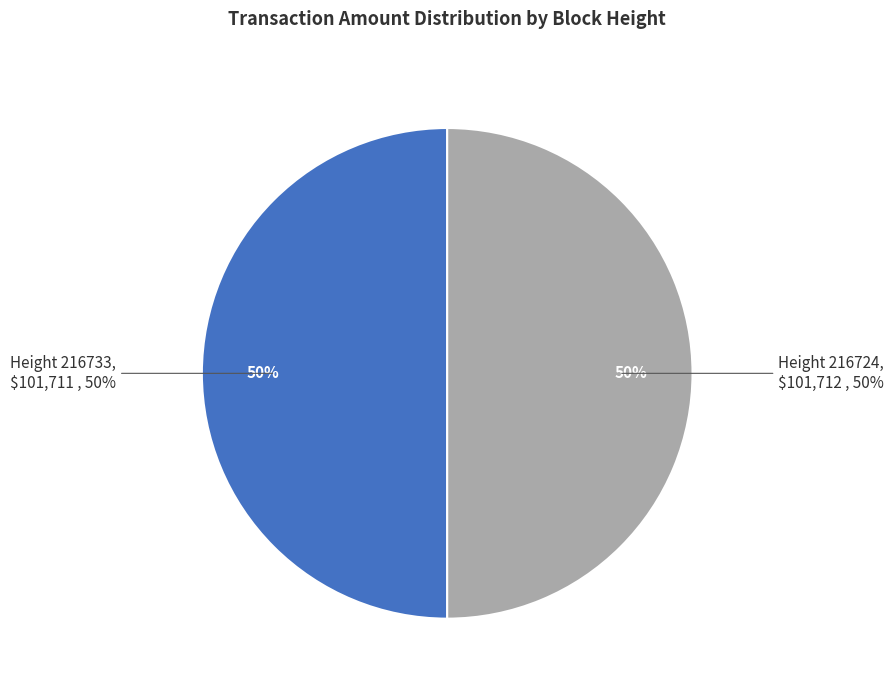

To the nearest percent, what is the average slice percentage?

50%